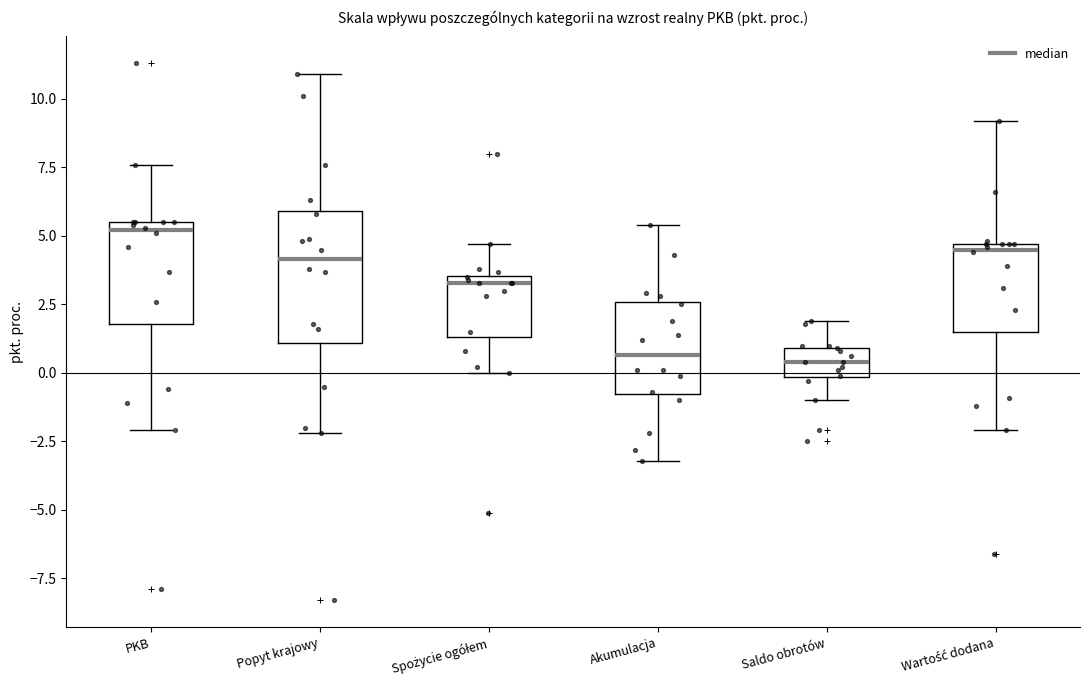

Reading left to right, read every box against the y-axis: the position of its median line, the range the box covers, and the ends of its whiskers. The values are not printed on the chart, so give them approximately, as read against the axis.

PKB: median 5.0, box 2.0 to 5.5, whiskers -2.0 to 7.5
Popyt krajowy: median 4.0, box 1.0 to 6.0, whiskers -2.0 to 11.0
Spożycie ogółem: median 3.5 (just below the box's upper edge), box 1.5 to 3.5, whiskers 0.0 to 4.5
Akumulacja: median 0.5, box -1.0 to 2.5, whiskers -3.0 to 5.5
Saldo obrotów: median 0.5, box 0.0 to 1.0, whiskers -1.0 to 2.0
Wartość dodana: median 4.5 (just below the box's upper edge), box 1.5 to 4.5, whiskers -2.0 to 9.0